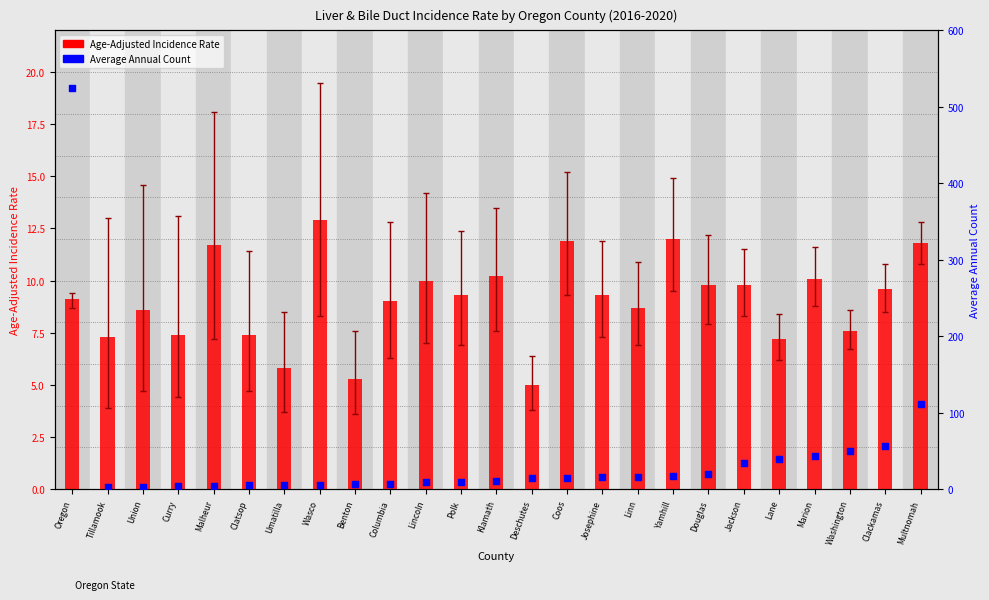

Which series has the largest Y range (max minus min)?

Average Annual Count